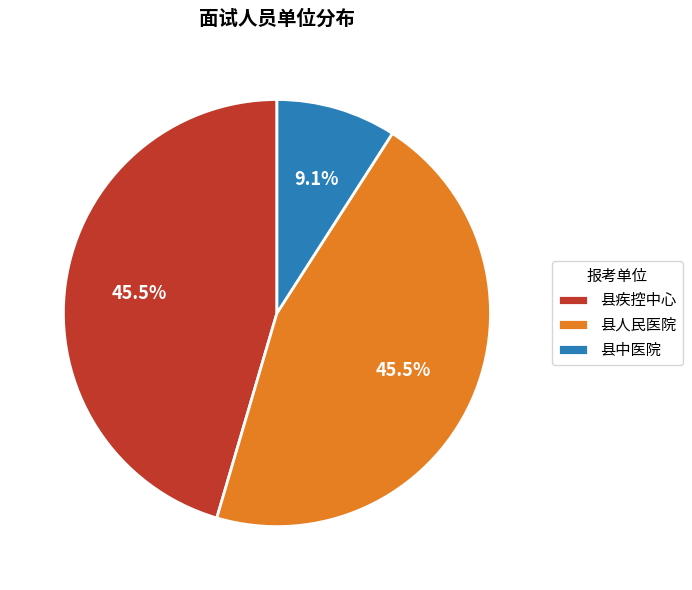

Which slice is the smallest?

县中医院